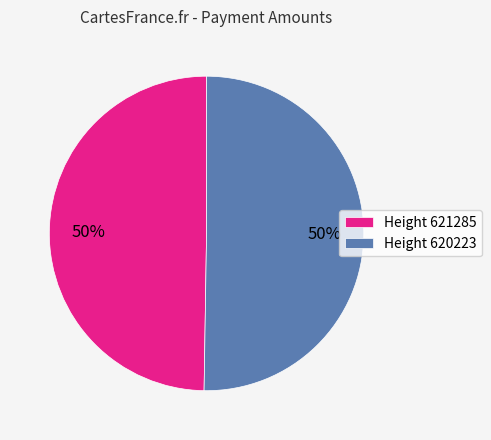

To the nearest percent, what is the average slice percentage?

50%